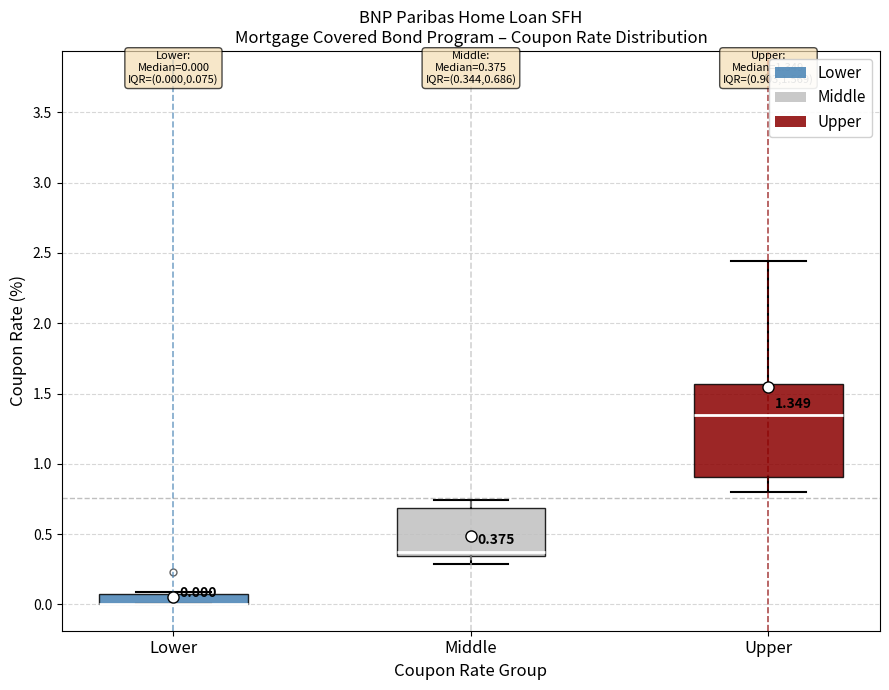

Comparing the boxes themselves (not the whiskers), which one is the tallest?

Upper